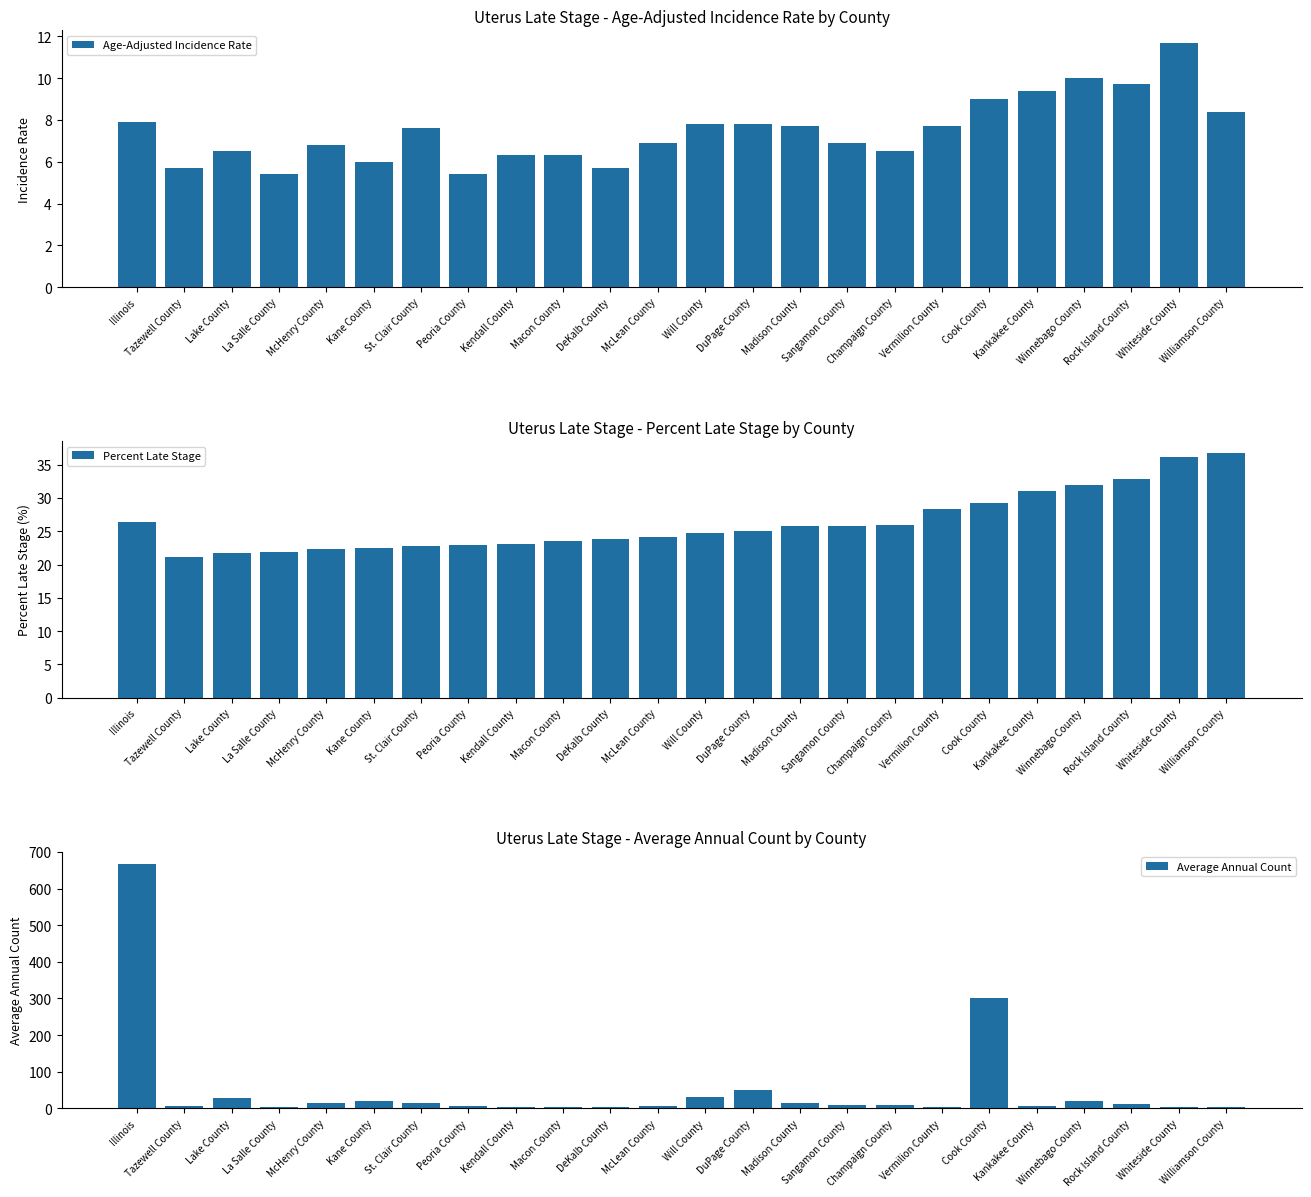

Between Will County and Sangamon County, which series saw the biggest shift?

Average Annual Count